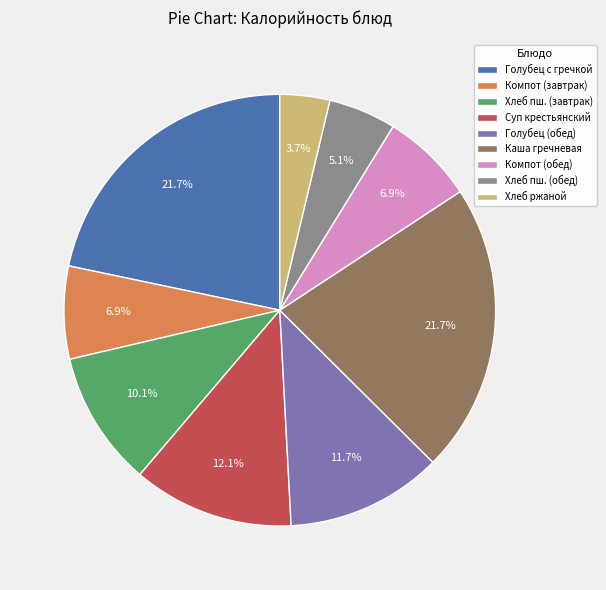

Combined, do Каша гречневая and Компот (обед) account for over 50%?

No